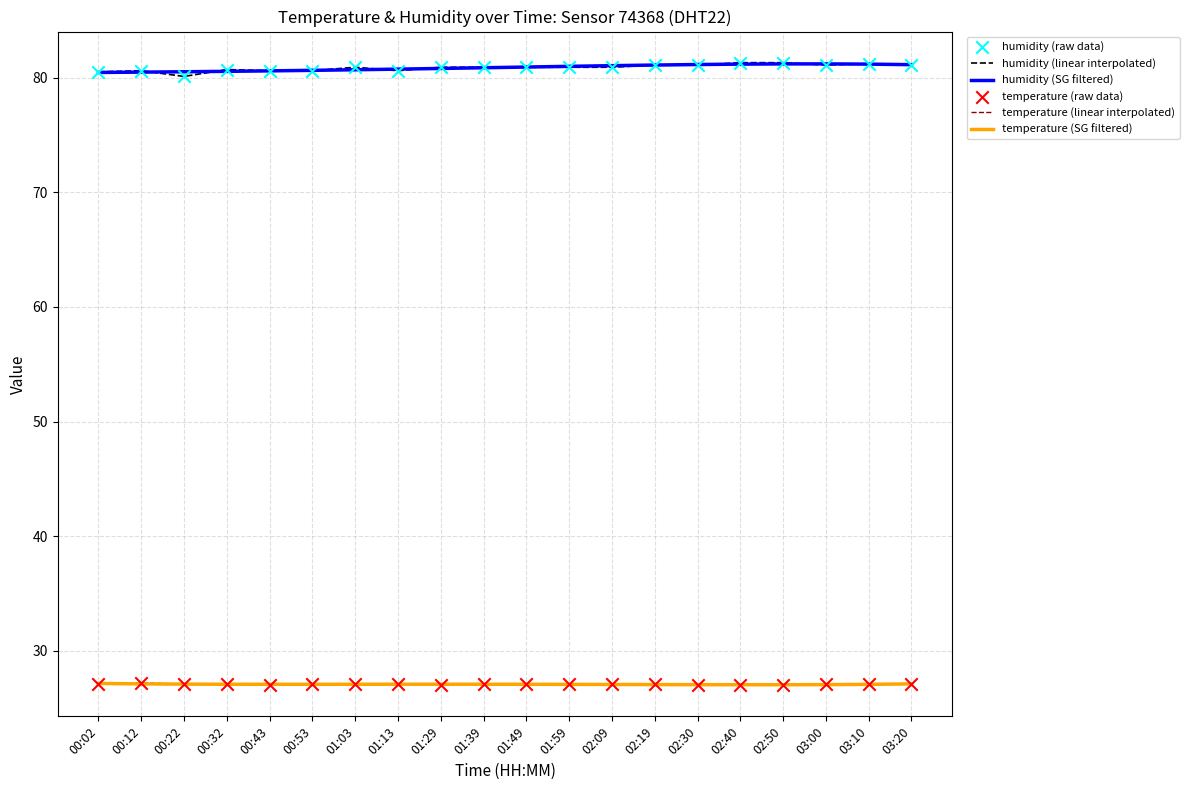

What is the total value across all series at 02:40?

216.5